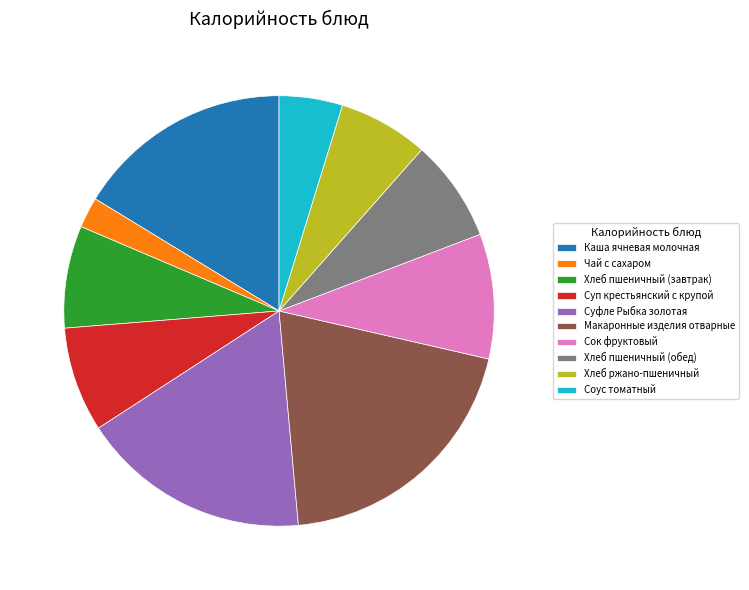

Approximately how many times larger is the value at Хлеб пшеничный (обед) compared to Хлеб ржано-пшеничный?

1.1